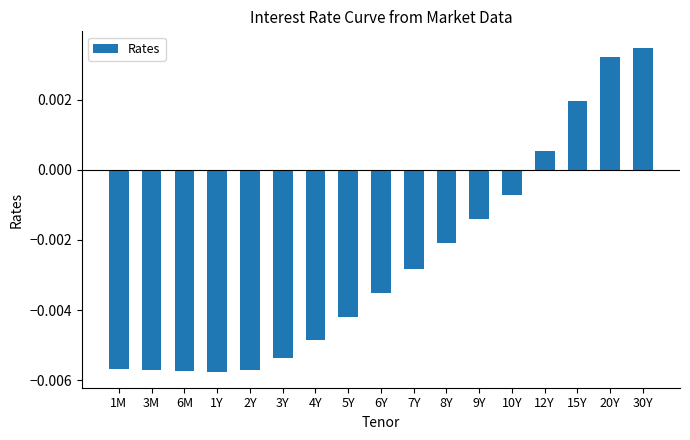

How many values are above zero?

4